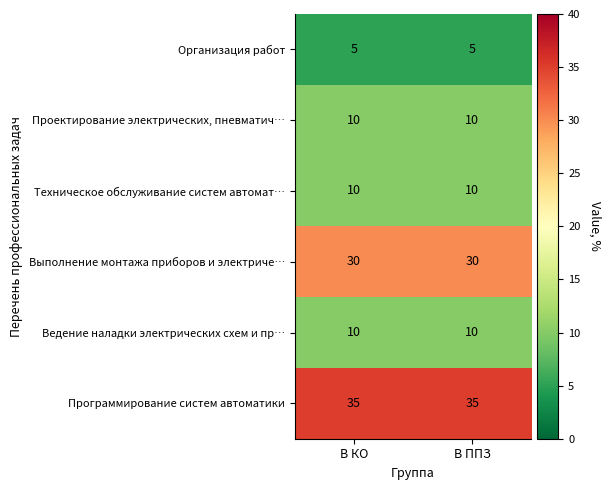

What is the difference between the highest and lowest values at В КО?

30